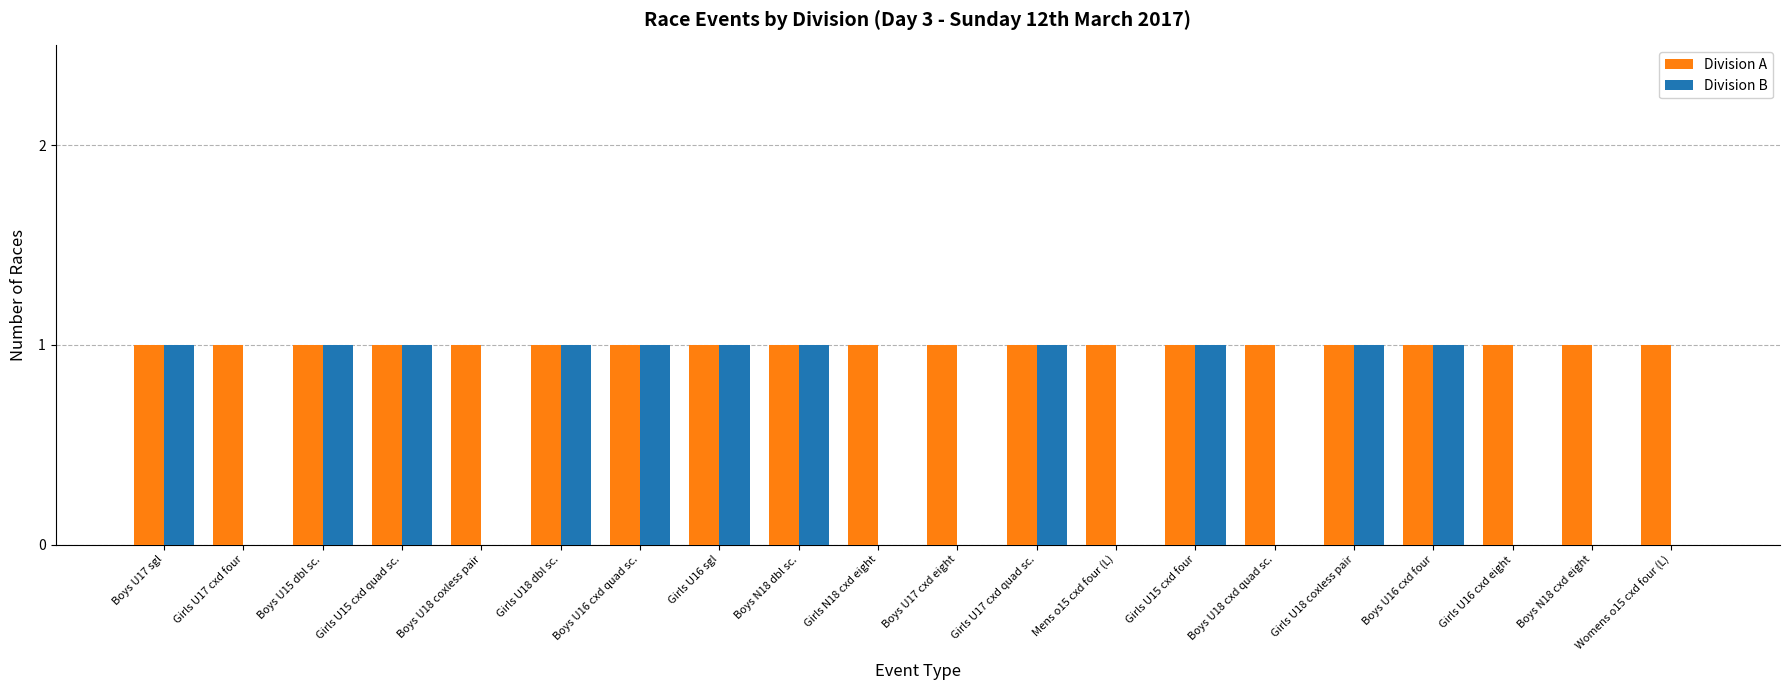

Is the value of Division B at Boys U18 coxless pair greater than the value of Division A at Boys N18 cxd eight?

No